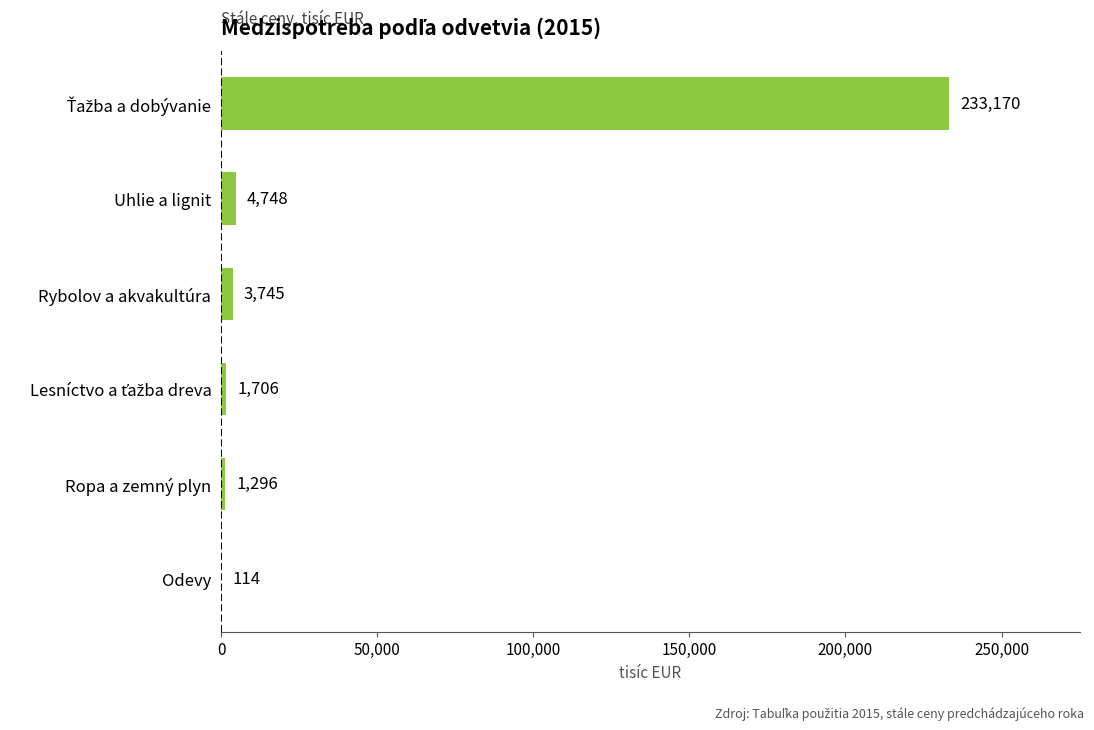

What is the change in value from Odevy to Uhlie a lignit?

+4634